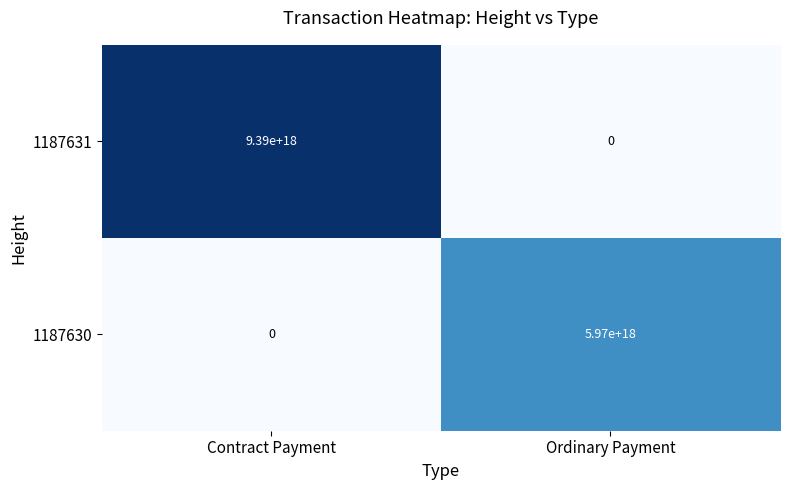

At which label is 1187630 closest to 2985000000000000000?

Contract Payment